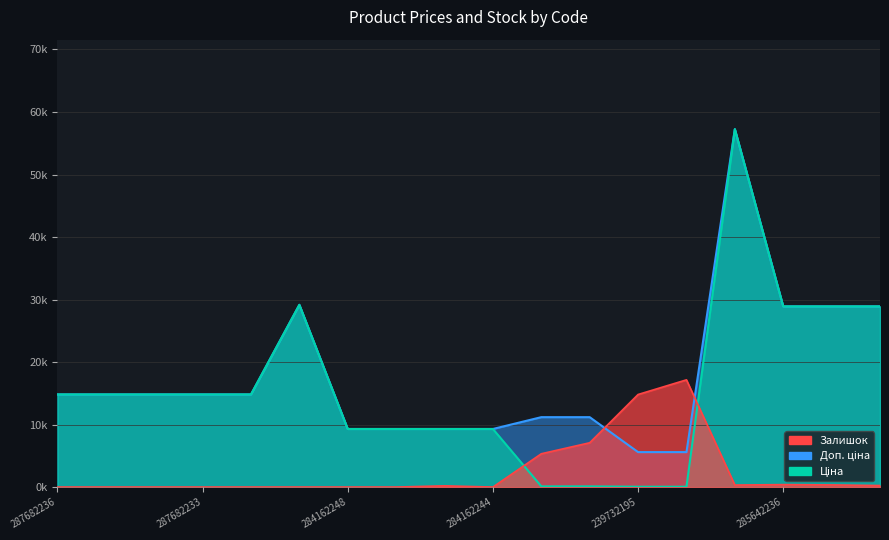

Which series ends up on top after the final intersection of Ціна and Залишок?

Ціна